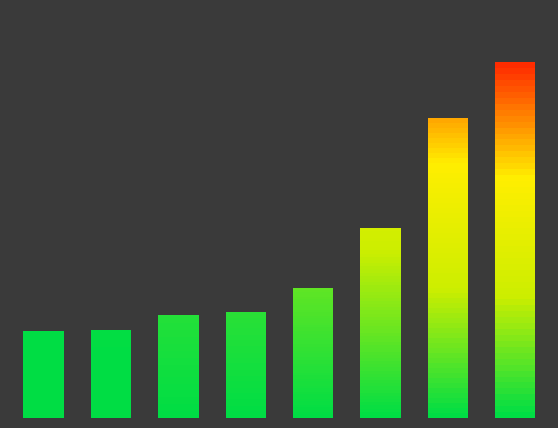

Between 3 and 6, which is larger?

6